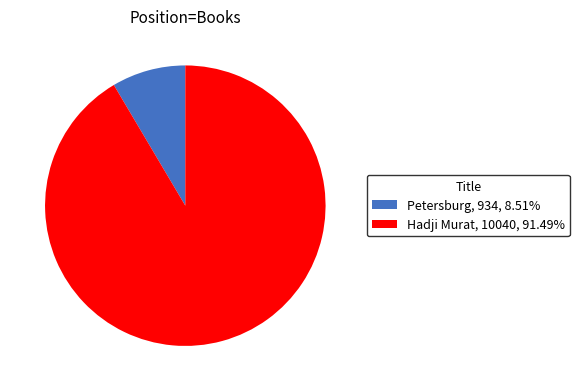

Does Hadji Murat represent more than half of the total?

Yes